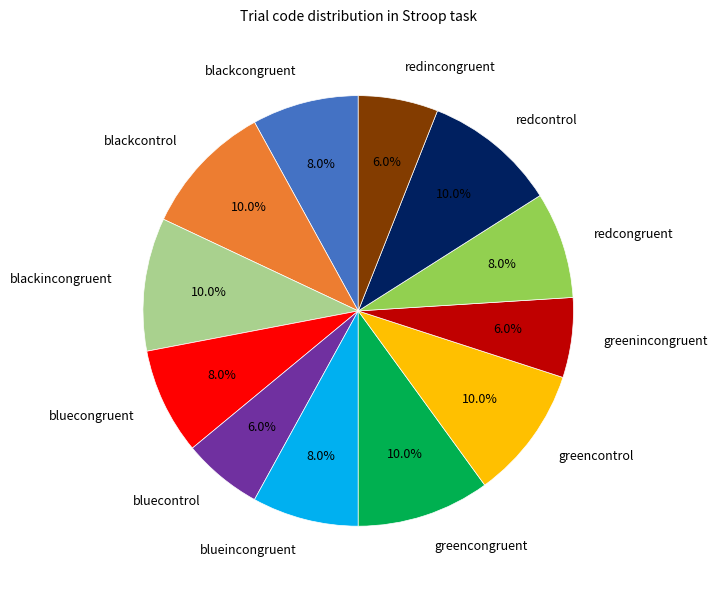

Approximately how many times larger is the value at redcontrol compared to bluecontrol?

1.7